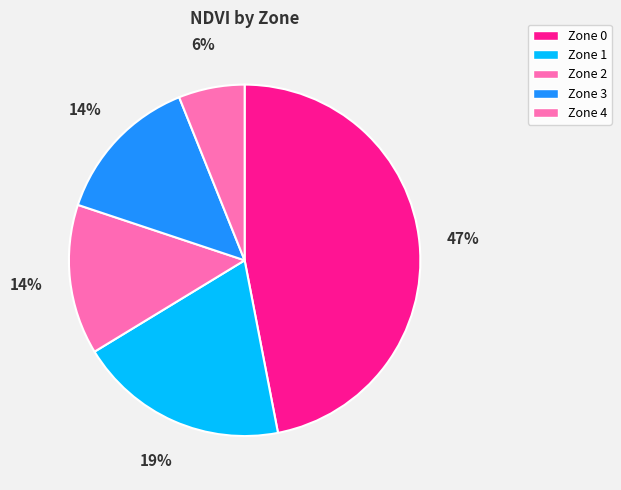

Does any single category account for the majority?

No